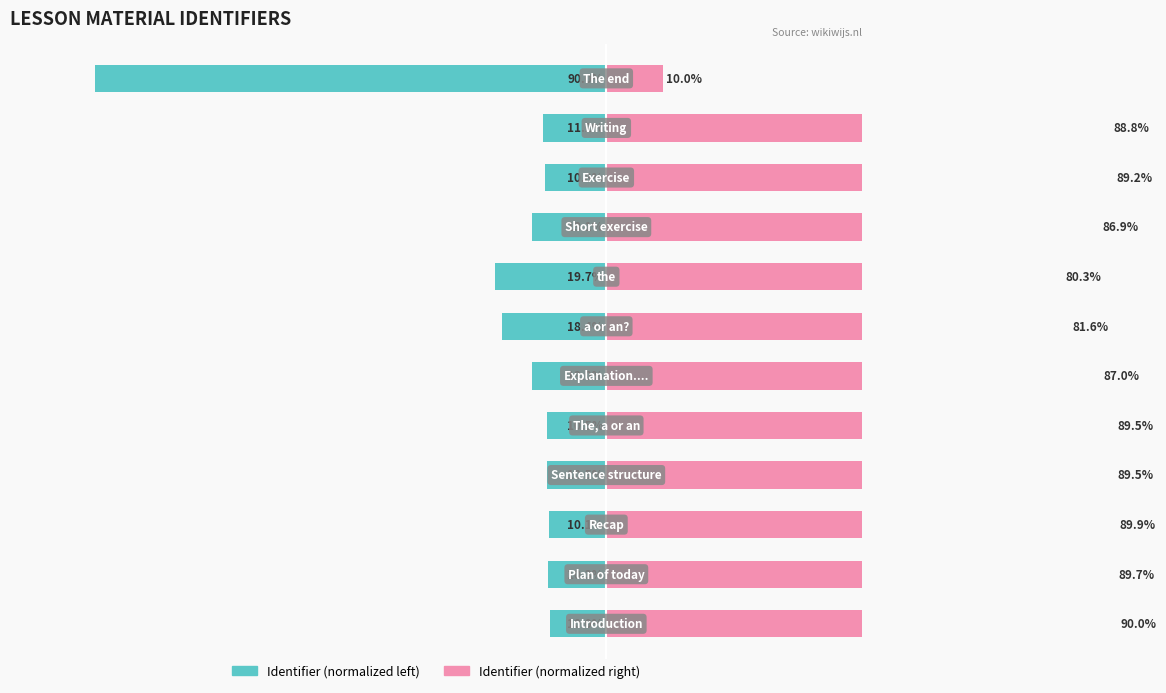

True or false: Identifier (normalized right) has a value of 81.6 at 6.

True